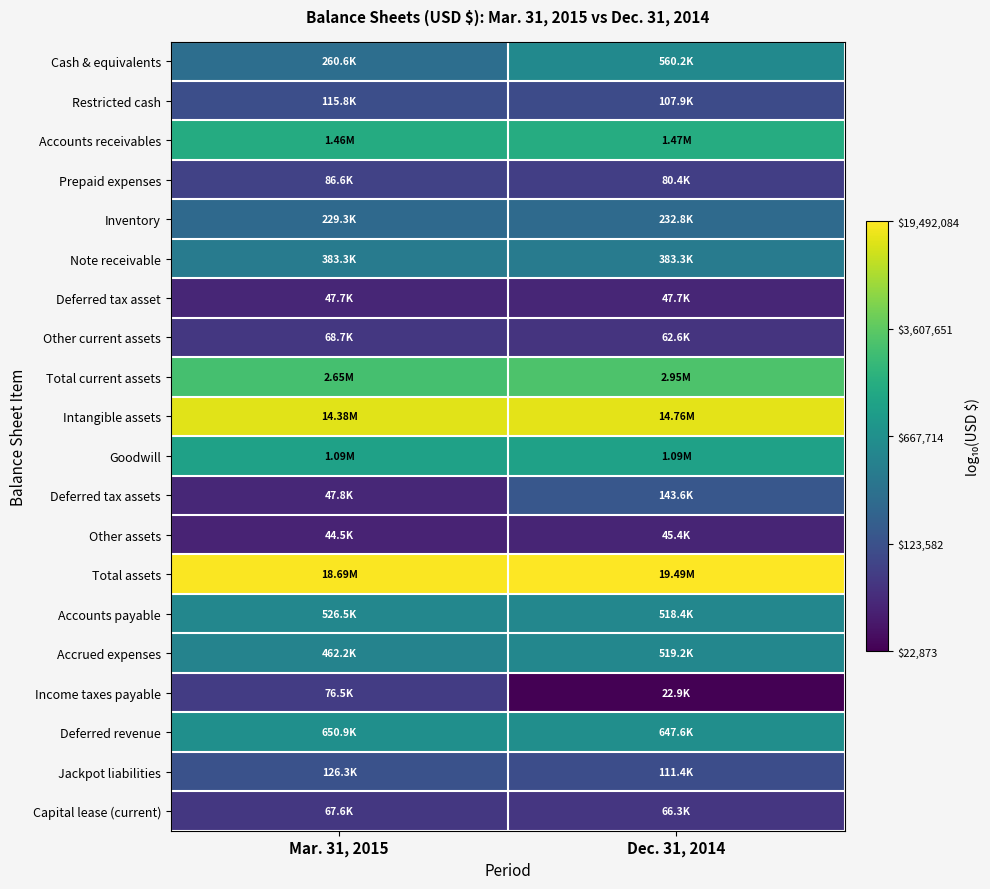

Reading right to left, transcribe all the data shown in this chart.

Cash & equivalents: Dec. 31, 2014=5.7	Mar. 31, 2015=5.4
Restricted cash: Dec. 31, 2014=5.0	Mar. 31, 2015=5.1
Accounts receivables: Dec. 31, 2014=6.2	Mar. 31, 2015=6.2
Prepaid expenses: Dec. 31, 2014=4.9	Mar. 31, 2015=4.9
Inventory: Dec. 31, 2014=5.4	Mar. 31, 2015=5.4
Note receivable: Dec. 31, 2014=5.6	Mar. 31, 2015=5.6
Deferred tax asset: Dec. 31, 2014=4.7	Mar. 31, 2015=4.7
Other current assets: Dec. 31, 2014=4.8	Mar. 31, 2015=4.8
Total current assets: Dec. 31, 2014=6.5	Mar. 31, 2015=6.4
Intangible assets: Dec. 31, 2014=7.2	Mar. 31, 2015=7.2
Goodwill: Dec. 31, 2014=6.0	Mar. 31, 2015=6.0
Deferred tax assets: Dec. 31, 2014=5.2	Mar. 31, 2015=4.7
Other assets: Dec. 31, 2014=4.7	Mar. 31, 2015=4.6
Total assets: Dec. 31, 2014=7.3	Mar. 31, 2015=7.3
Accounts payable: Dec. 31, 2014=5.7	Mar. 31, 2015=5.7
Accrued expenses: Dec. 31, 2014=5.7	Mar. 31, 2015=5.7
Income taxes payable: Dec. 31, 2014=4.4	Mar. 31, 2015=4.9
Deferred revenue: Dec. 31, 2014=5.8	Mar. 31, 2015=5.8
Jackpot liabilities: Dec. 31, 2014=5.0	Mar. 31, 2015=5.1
Capital lease (current): Dec. 31, 2014=4.8	Mar. 31, 2015=4.8